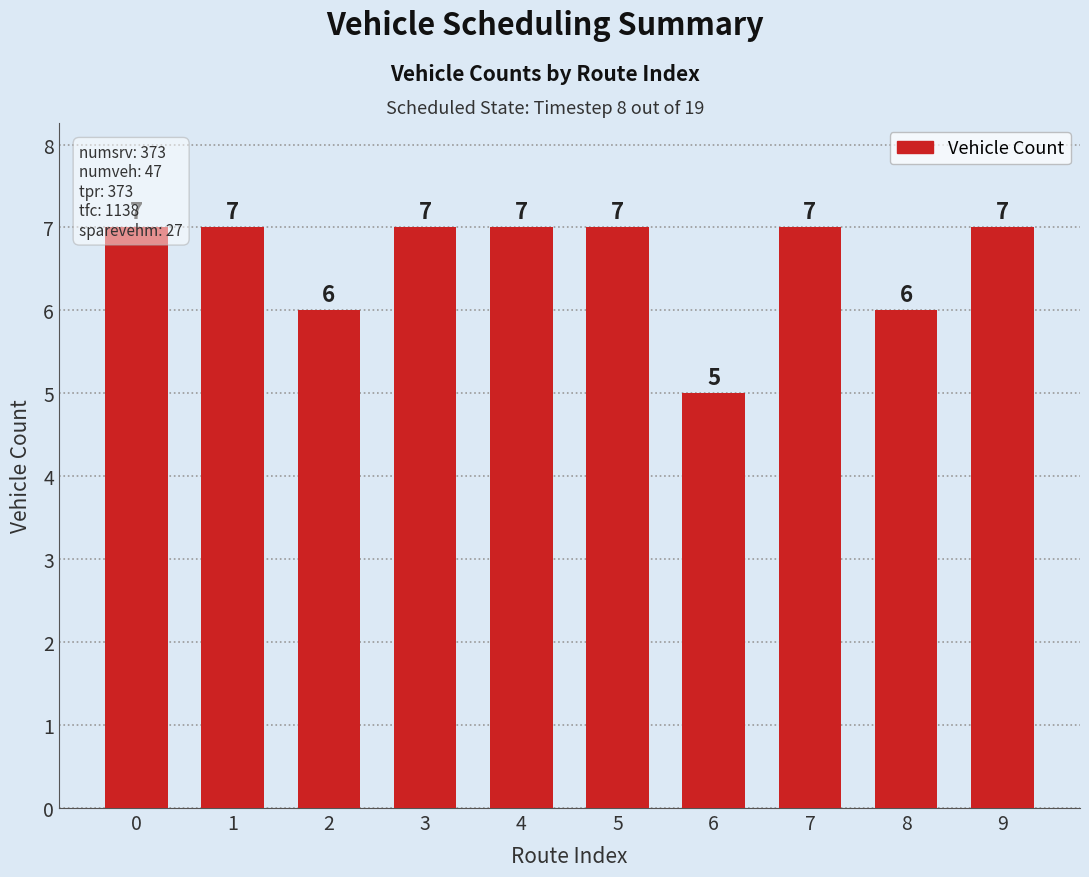

Rank the categories by value from highest to lowest.

0, 1, 3, 4, 5, 7, 9, 2, 8, 6